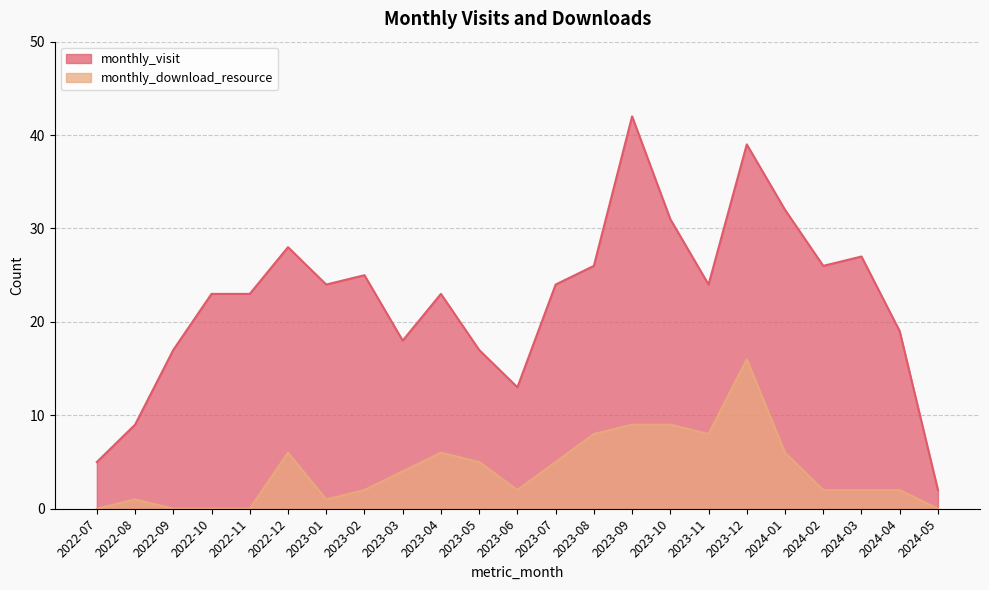

Read the monthly_download_resource value at 2023-06.

2